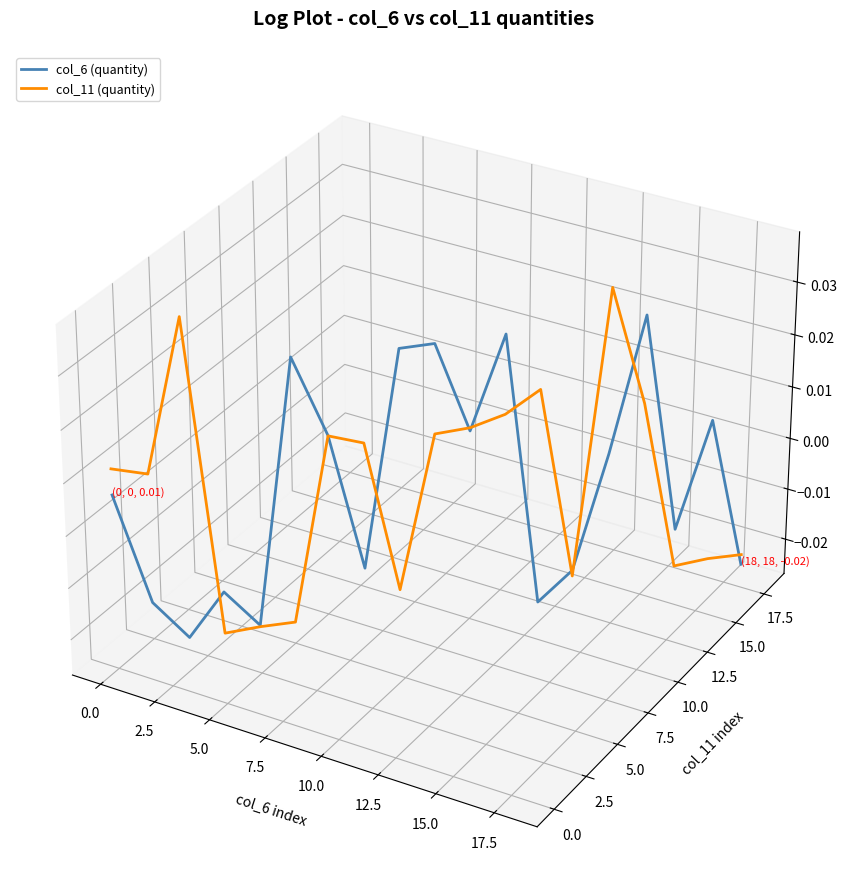

What is the total value across all series at 7.5?

-0.1